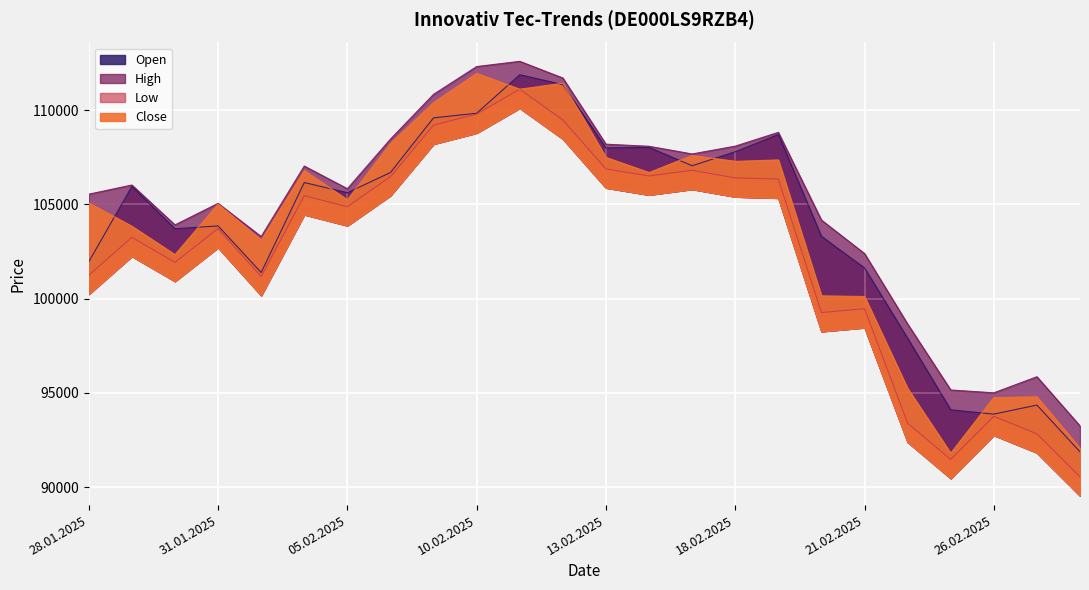

In High, how many points are lower than both neighbors (excluding endpoints)?

5